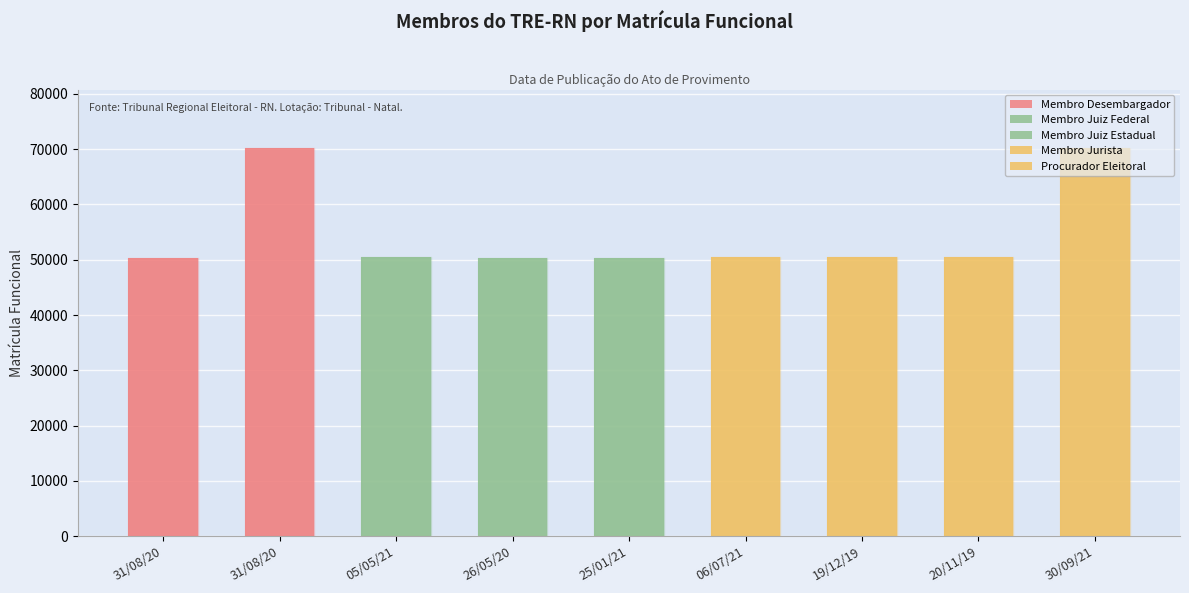

What is the change in value from 31/08/20 to 31/08/20?

+19950